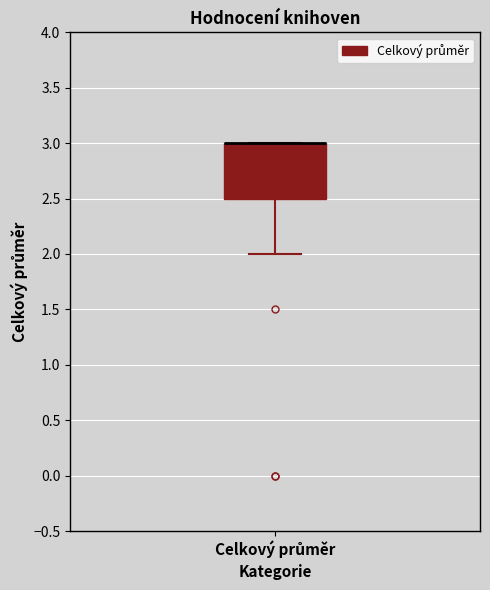

Read this box plot against the y-axis: the position of the median line, the range covered by the box, and the ends of both whiskers. The values are not printed on the chart, so give them approximately, as read against the axis.

median 3.0 (drawn on the box's upper edge), box 2.5 to 3.0, whiskers 2.0 to 3.0